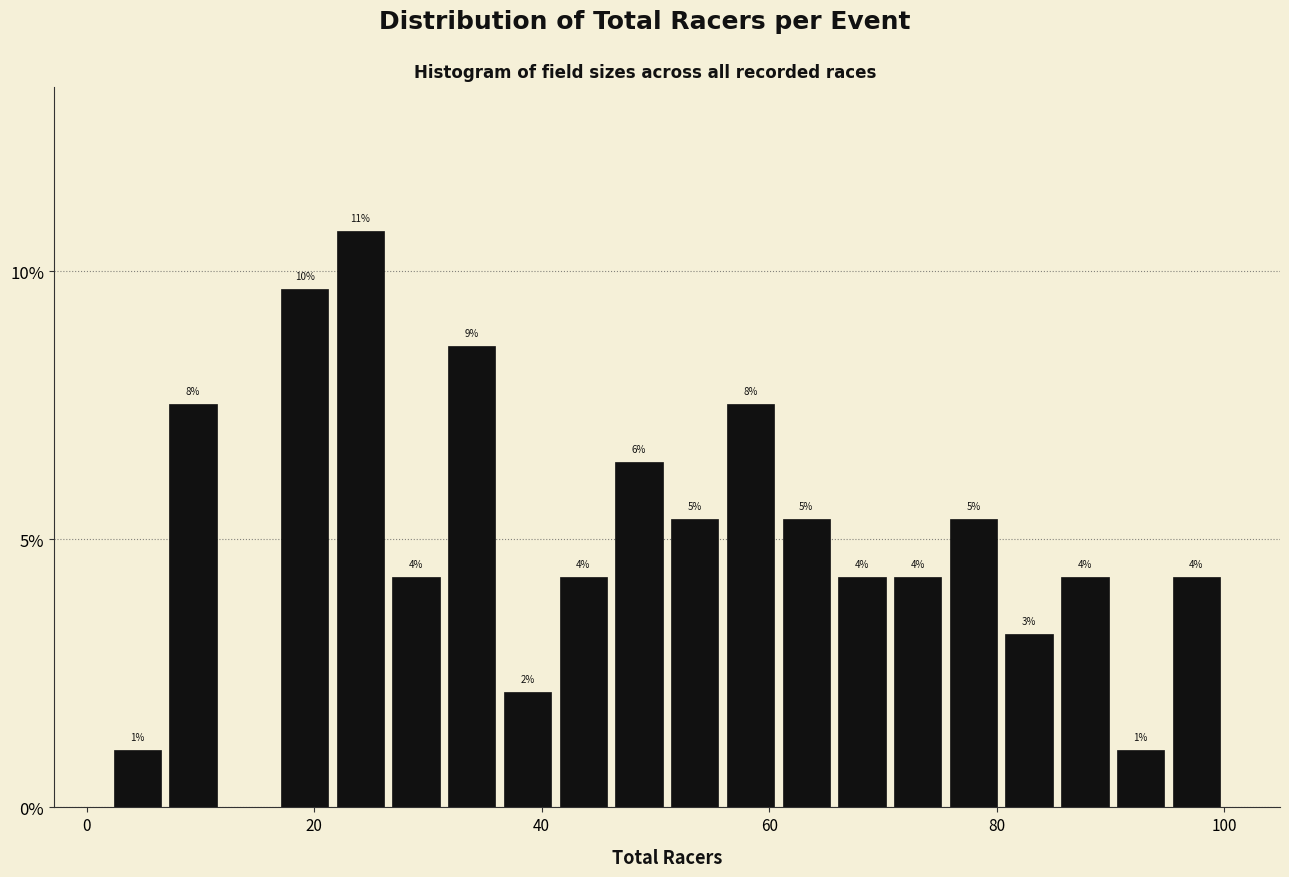

Around what value on the x-axis is the tallest bar? Give the approximate position of its centre, as read against the axis.

24